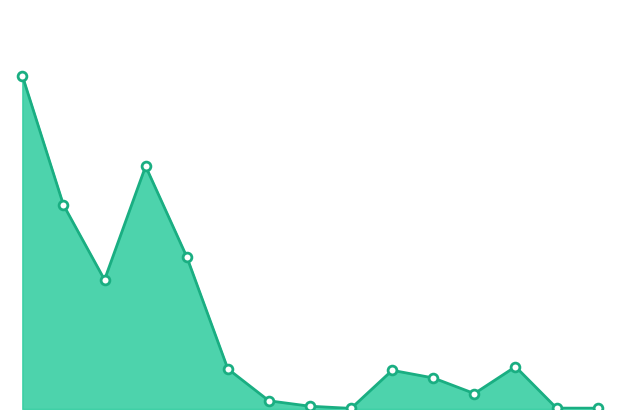

What is the ratio of the value at 2 to the value at 4?

0.8